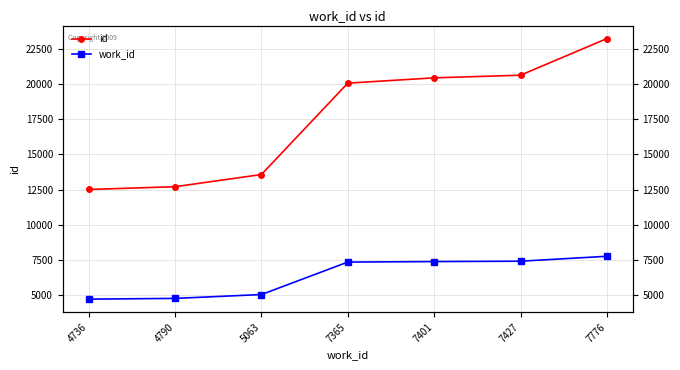

Rank the series by their average value, from lowest to highest.

work_id, id